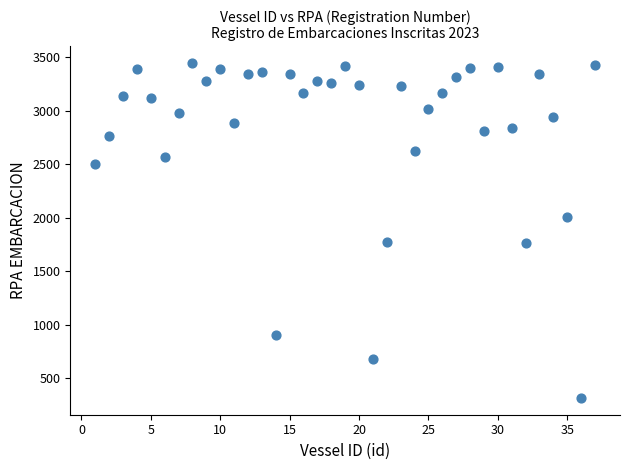

What is the range of X values (max minus min)?

36